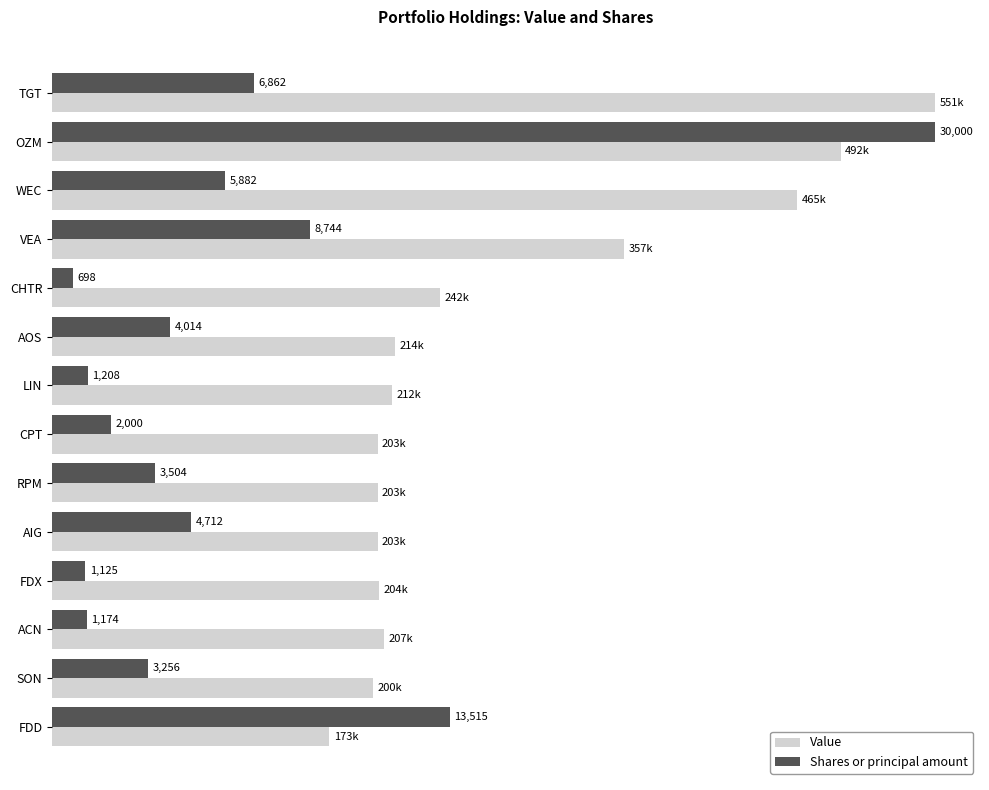

Which series has the largest total across all categories?

Value